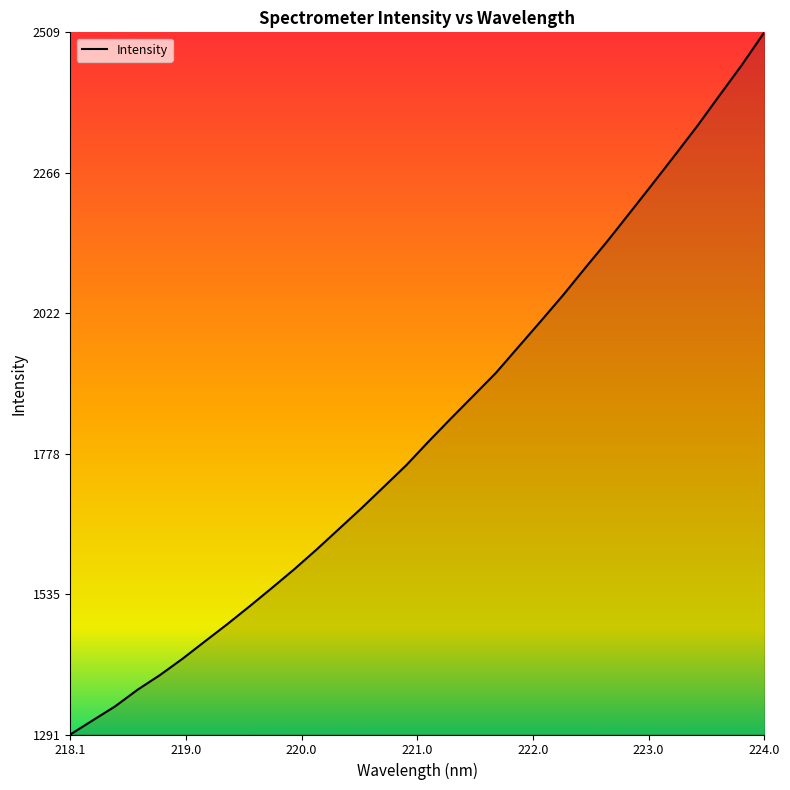

What is the smallest value displayed?

1290.9